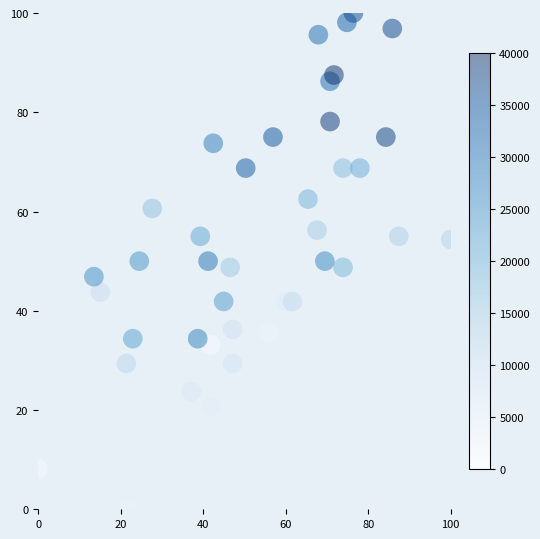

What is the range of X values (max minus min)?

100.0